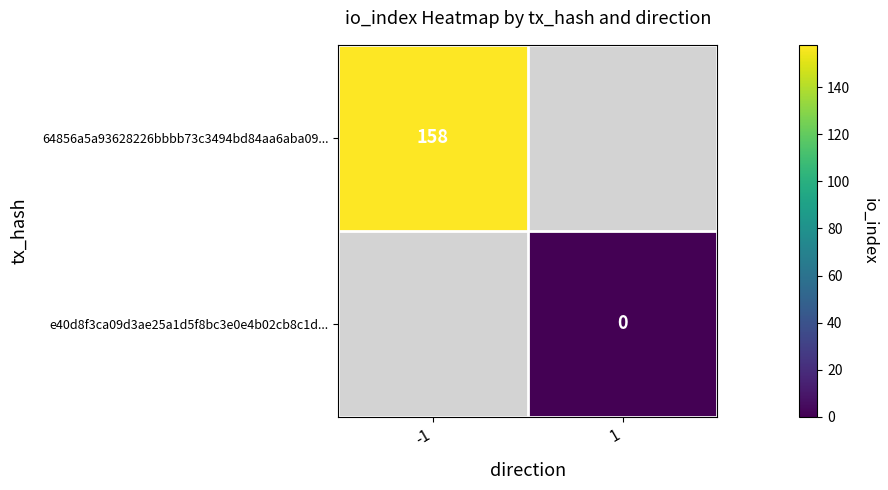

True or false: 64856a5a93628226bbbb73c3494bd84aa6aba09... has a value of 158 at -1.

True